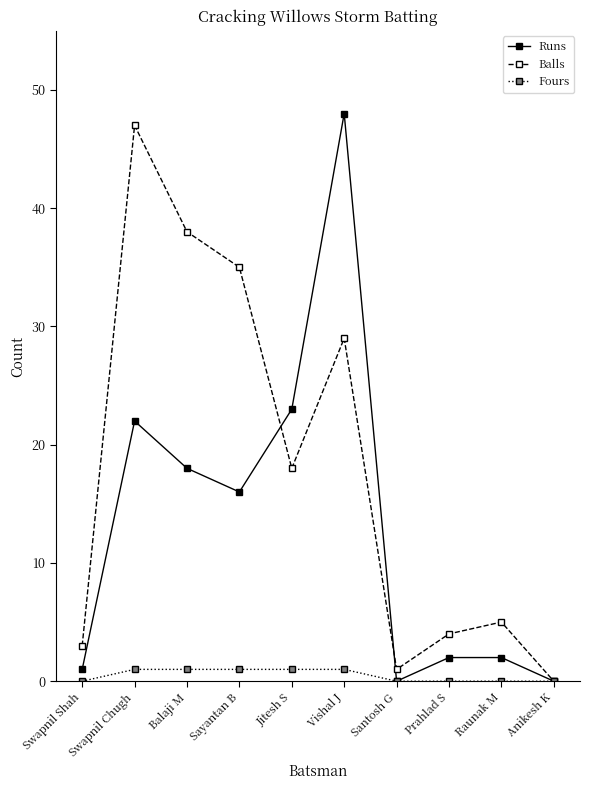

What is the sum of all Fours values?

5